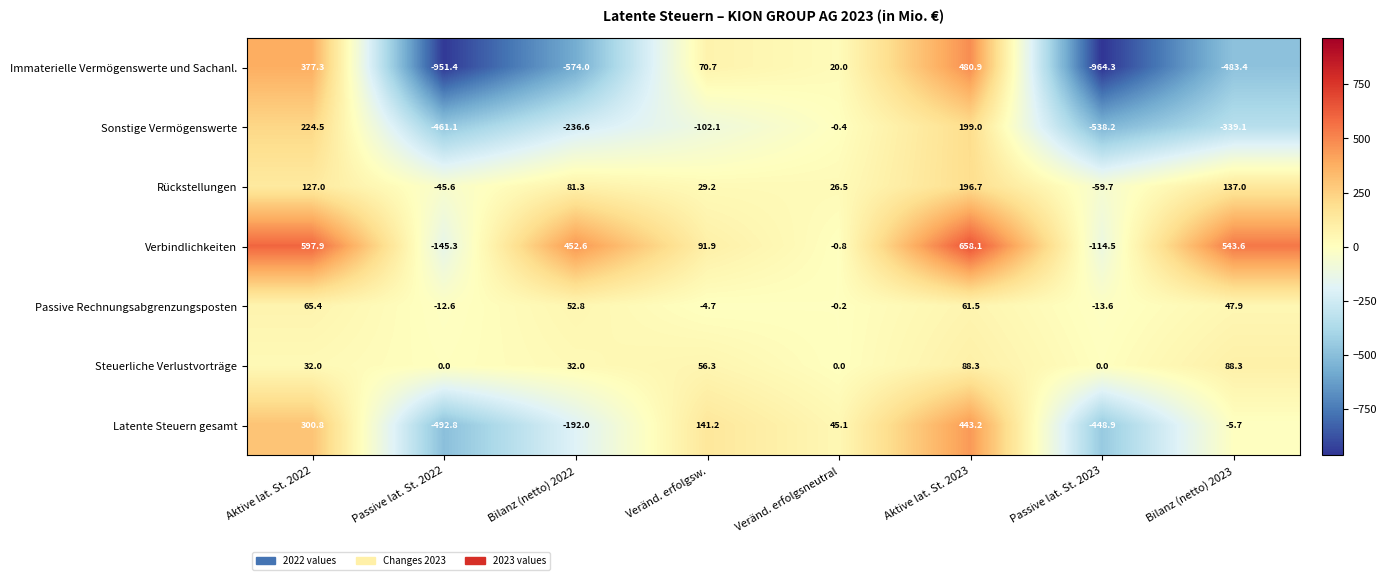

At which category is the sum across all series the highest?

Aktive lat. St. 2023